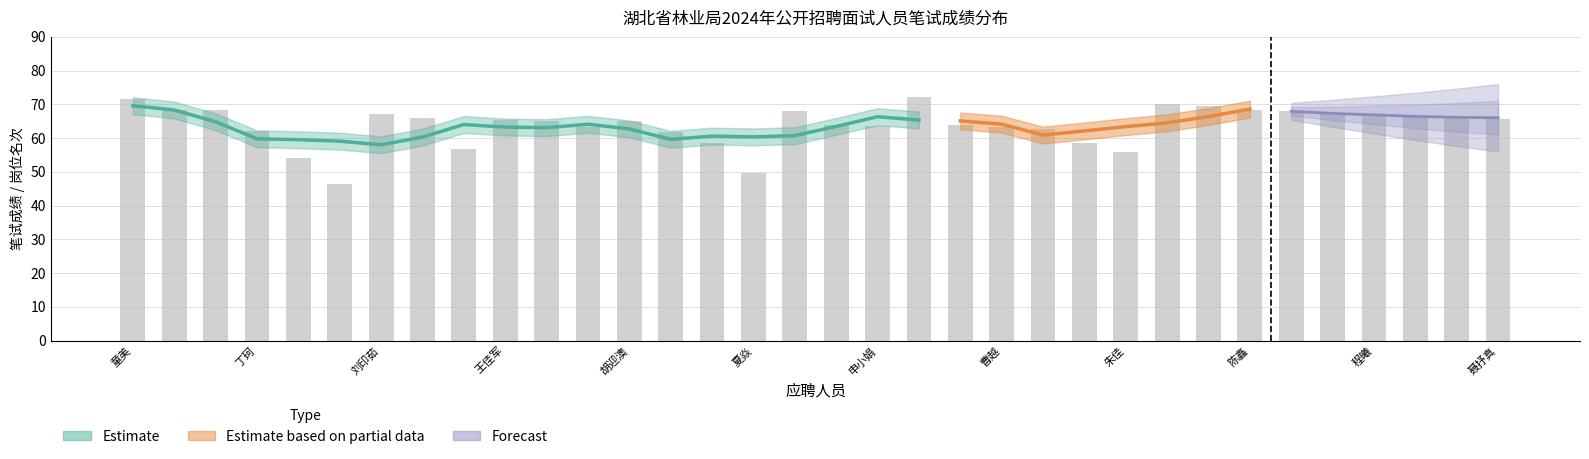

Reading left to right, transcribe all the data shown in this chart.

童美=71.5	郑昕宇=68.3	唐明悦=68.2	丁珂=62.0	江涵宇=54.0	董亚文=46.3	刘印茹=67.0	张童=66.0	陈芳彤=56.7	王佳军=65.3	张鲜=65.0	李珺=63.2	胡迎澳=65.2	王晓婷=61.7	娄源海=58.5	夏焱=49.5	施少敏=68.0	黄金莲=64.0	申小娟=63.5	刘聘=72.2	丁文娜=63.8	曹越=63.2	陈俊娜=62.7	王亮=58.7	朱佳=56.0	徐祯=70.0	郝国宝=69.5	陈鑫=68.3	余金金=68.0	李堃=67.0	程曦=66.8	颜凤=66.3	张颖=66.2	聂抒真=65.7